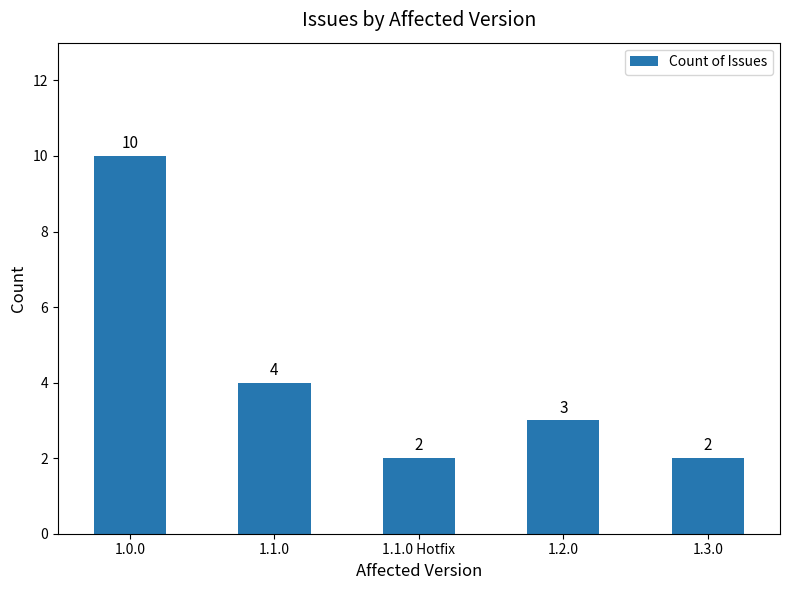

How many distinct data groups are displayed?

1